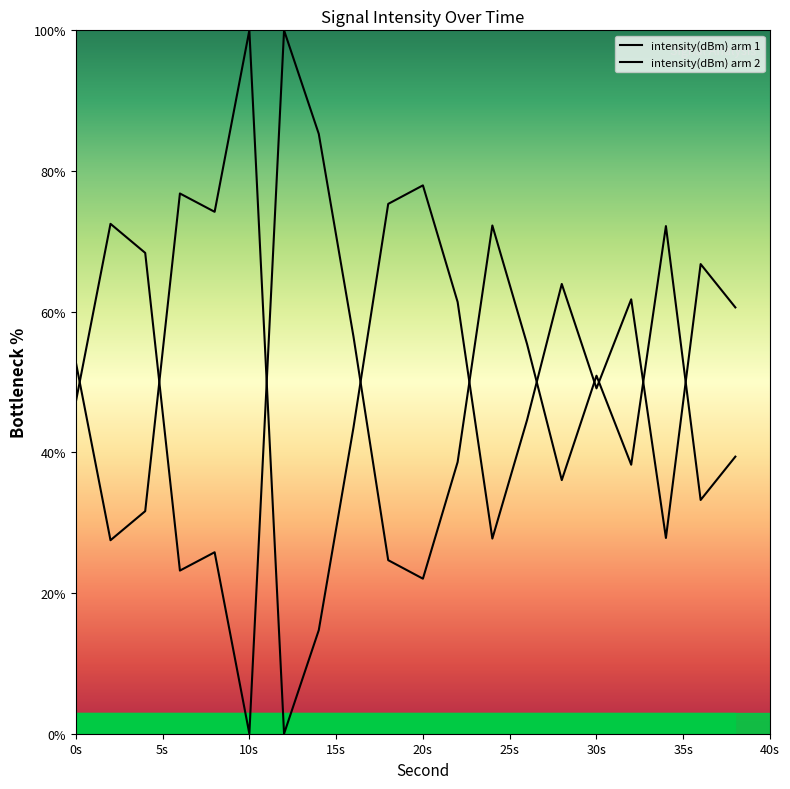

The chart shows a value of 61.4 at 22. True or false?

True